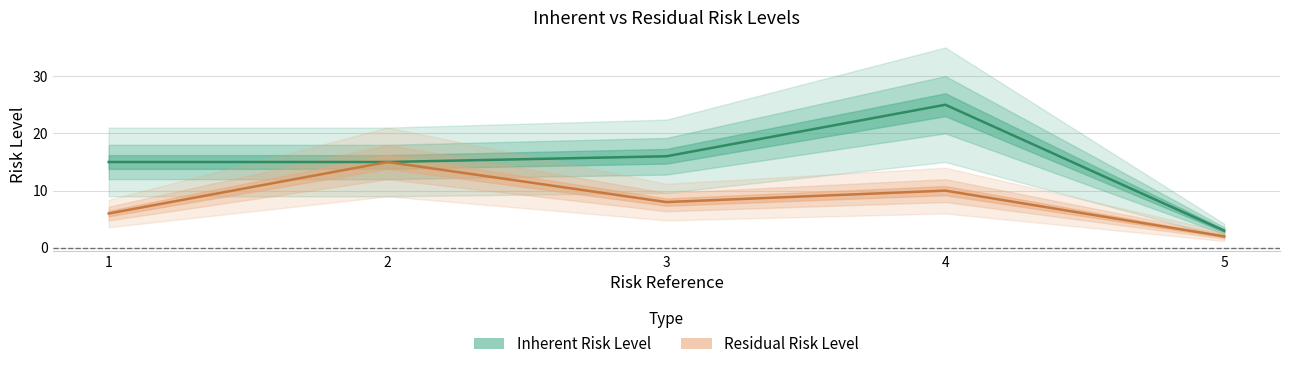

What is the difference between the Residual Risk Level values at 4 and 2?

5